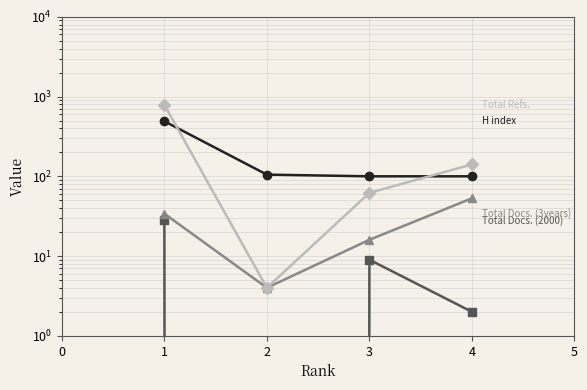

Which series has the largest total across all categories?

Total Refs.